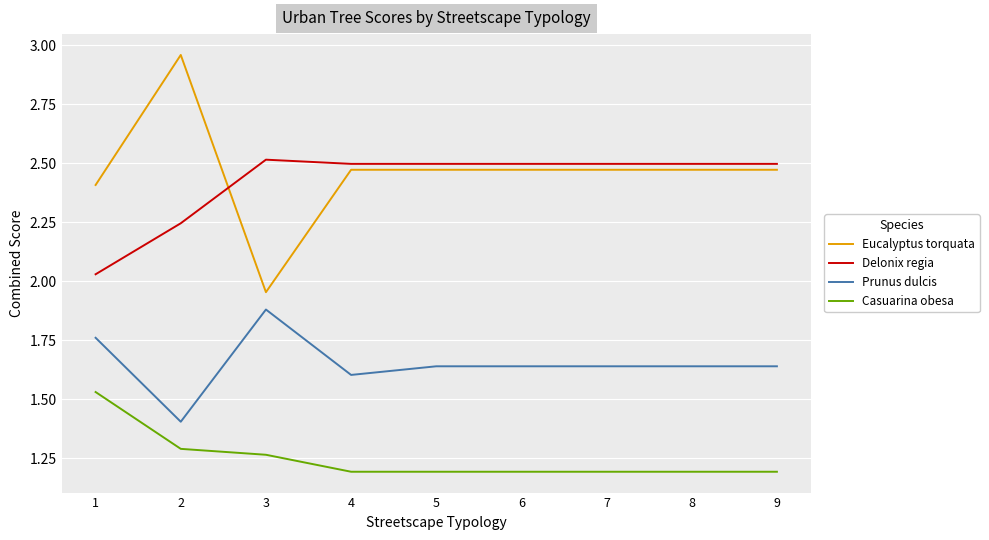

What is the average value of the Prunus dulcis series?

1.7